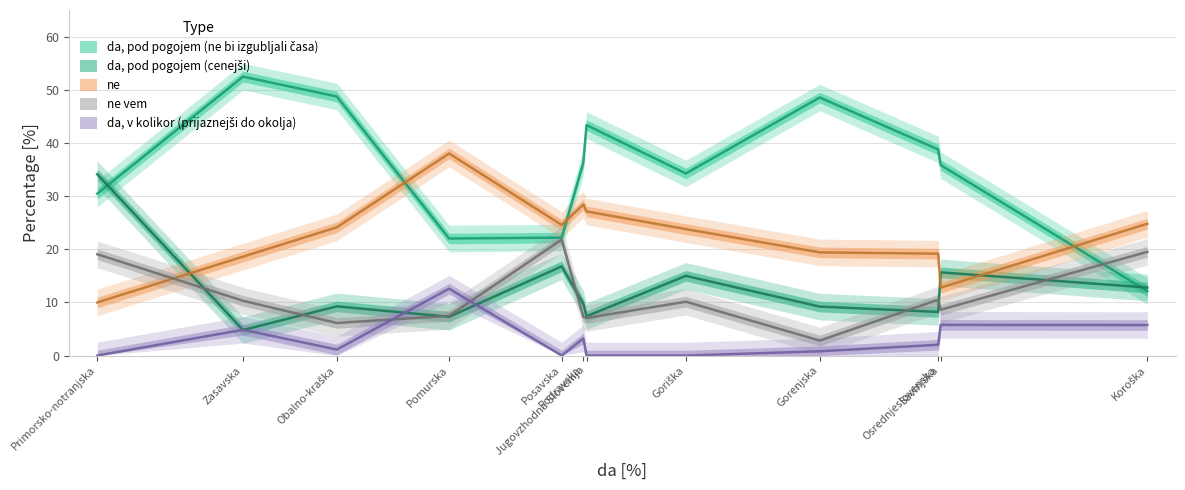

What are all the series names shown in the legend?

da, pod pogojem (ne bi izgubljali časa), da, pod pogojem (cenejši), ne, ne vem, da, v kolikor (prijaznejši do okolja)